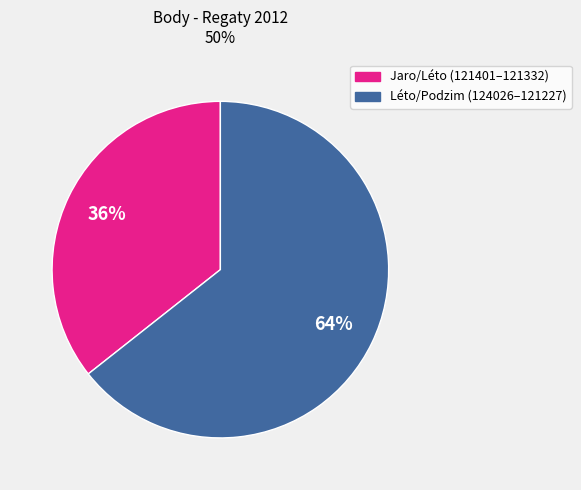

Is there any slice that represents more than half of the pie?

Yes